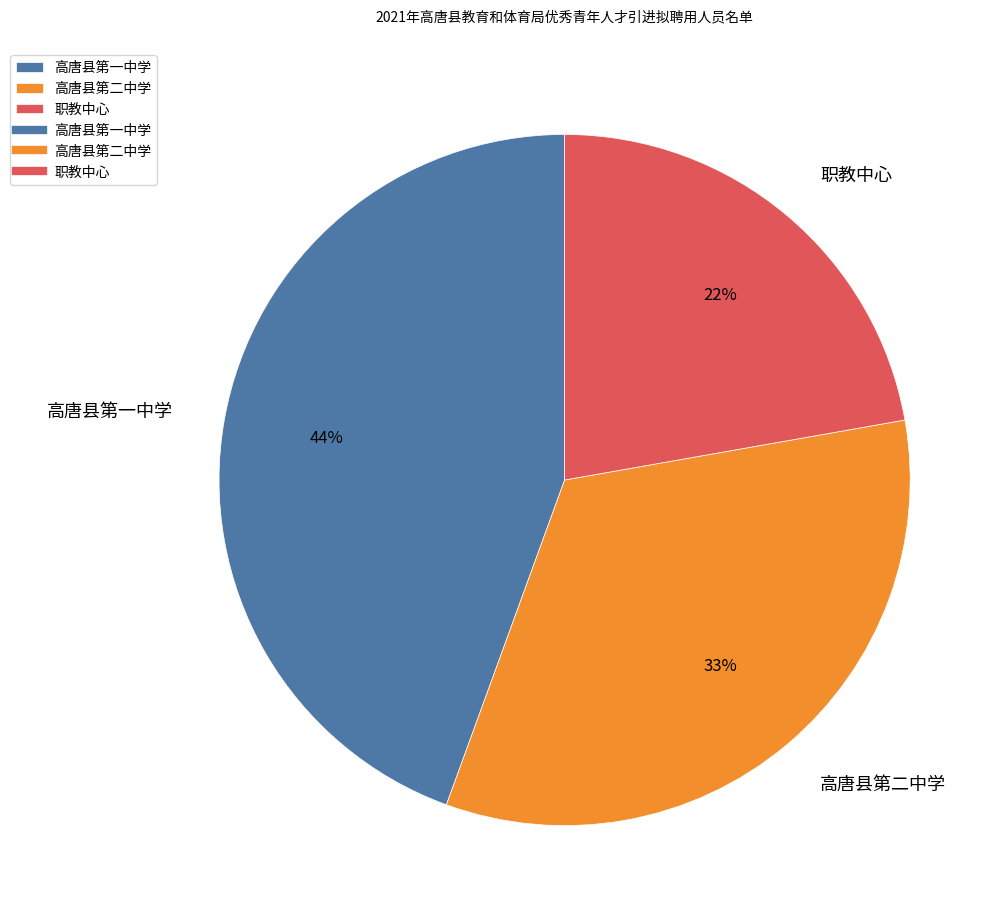

Between 高唐县第二中学 and 高唐县第一中学, which is larger?

高唐县第一中学